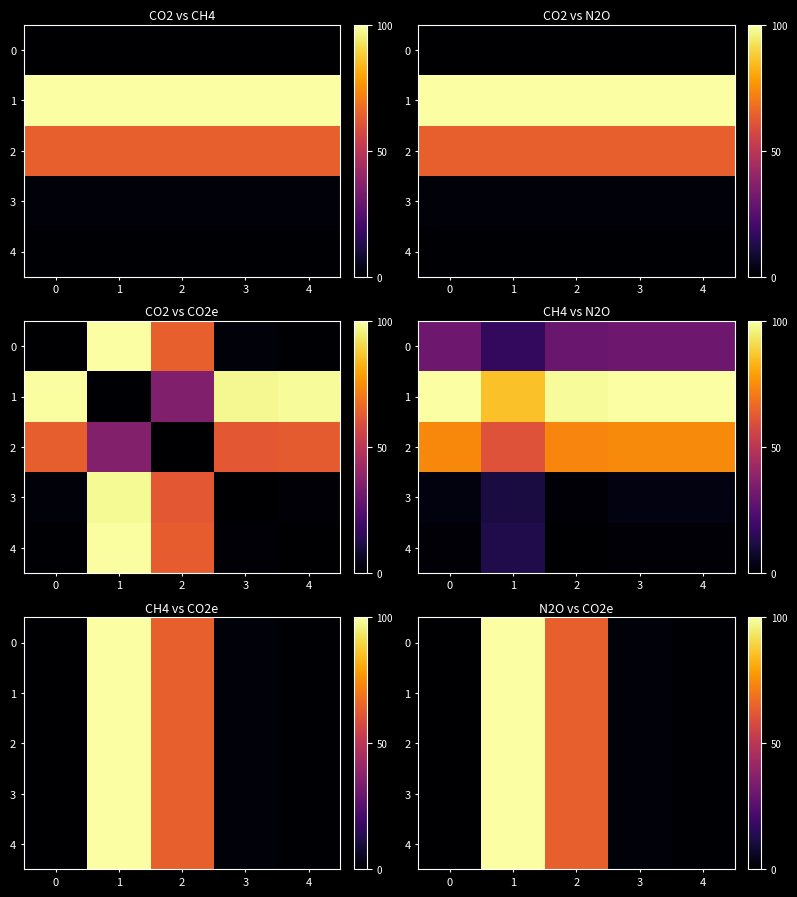

Which has a higher value, 4 or 0?

4